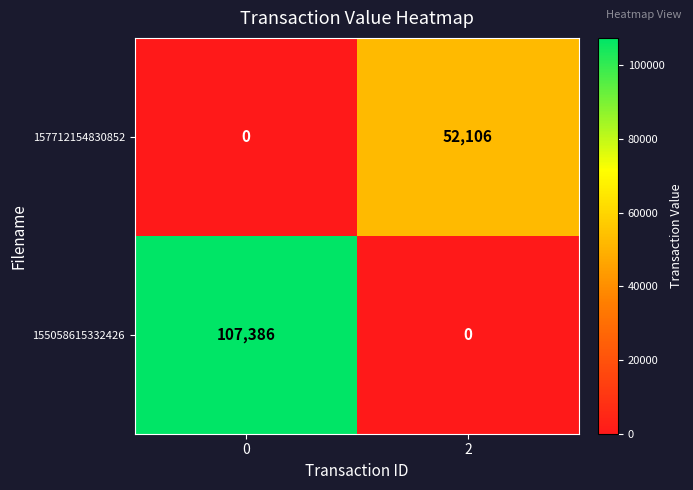

What is the average value of the 155058615332426 series?

53693